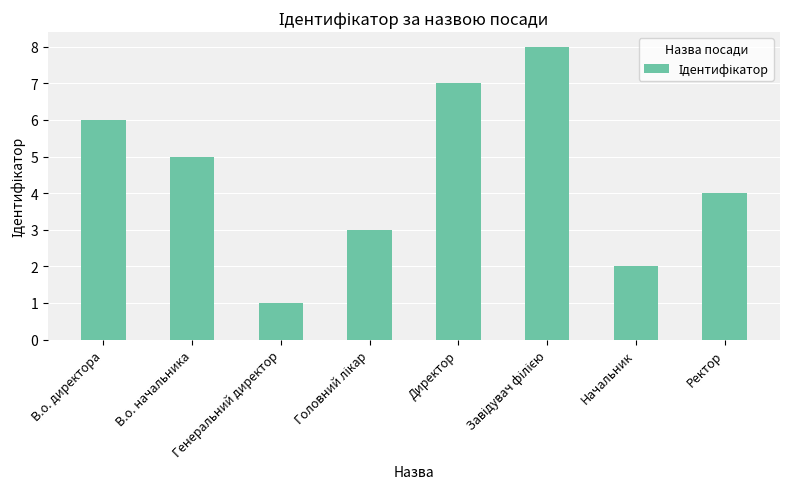

The chart shows a value of 2 at Начальник. True or false?

True